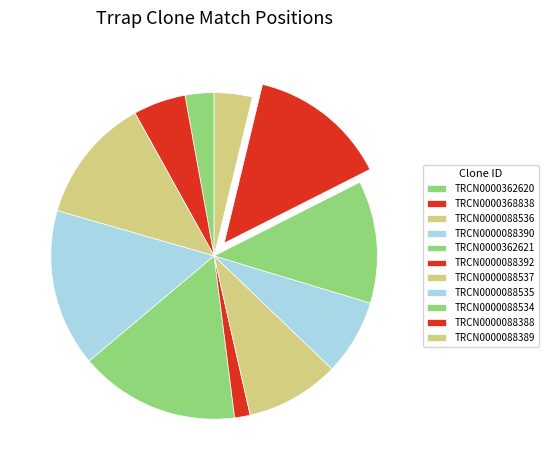

Is it true that TRCN0000088535 is 18% of the pie?

False